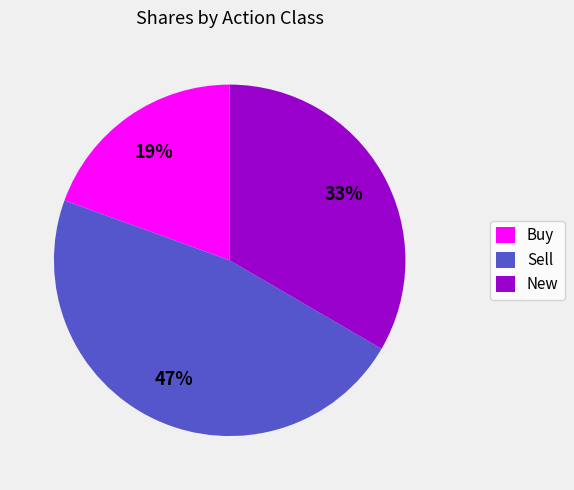

To the nearest percent, what is the average slice percentage?

33%